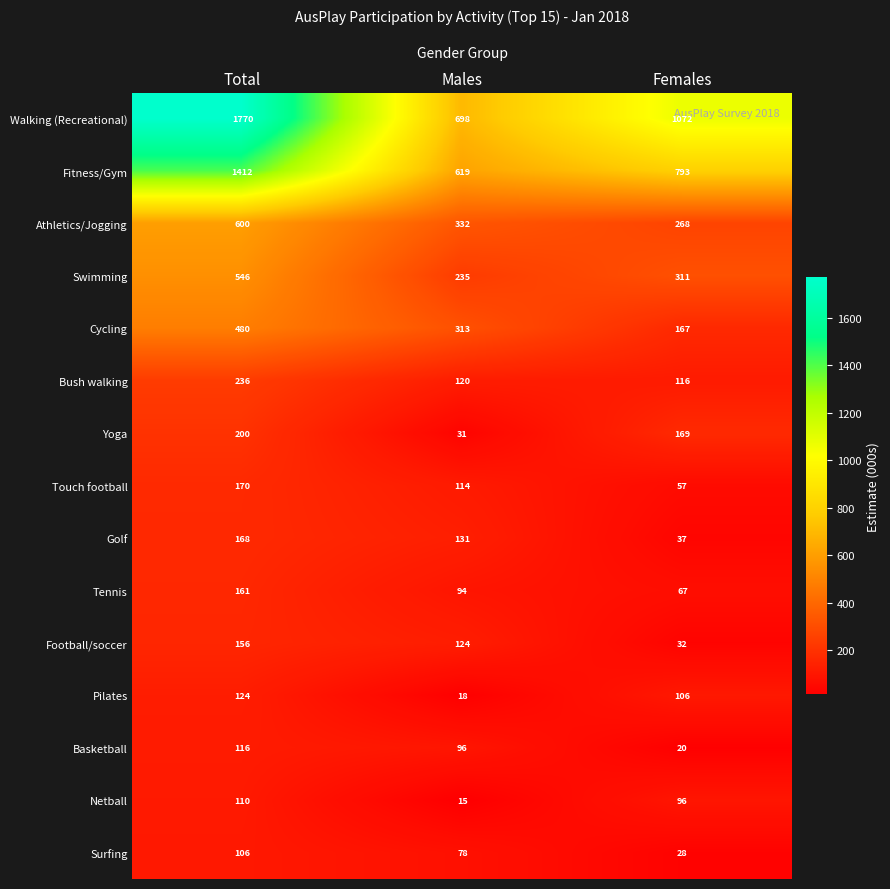

What is the average value of the Fitness/Gym series?

941